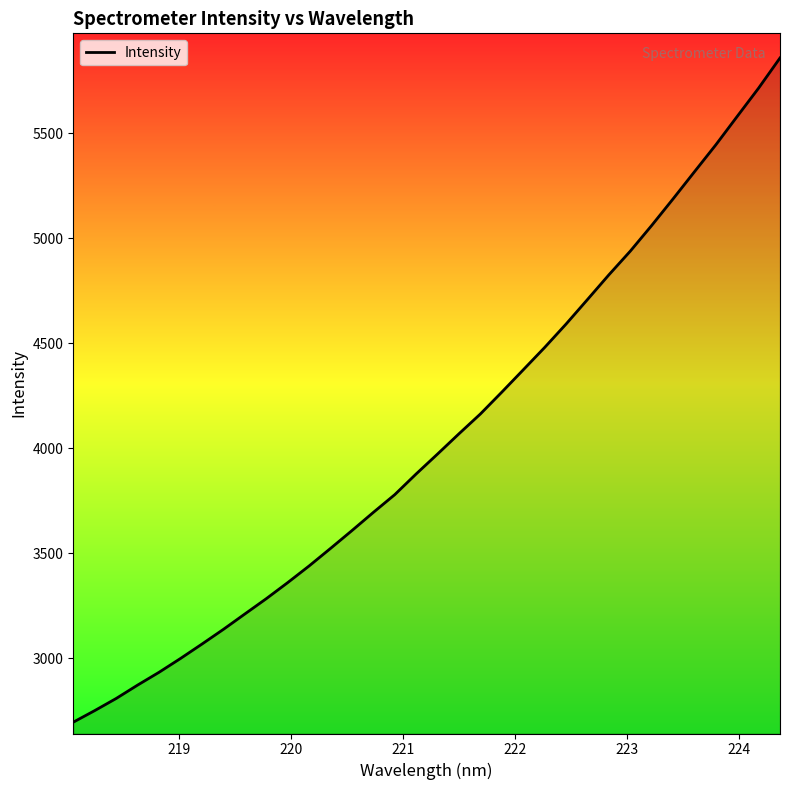

What is the difference between the maximum and minimum values?

3161.3